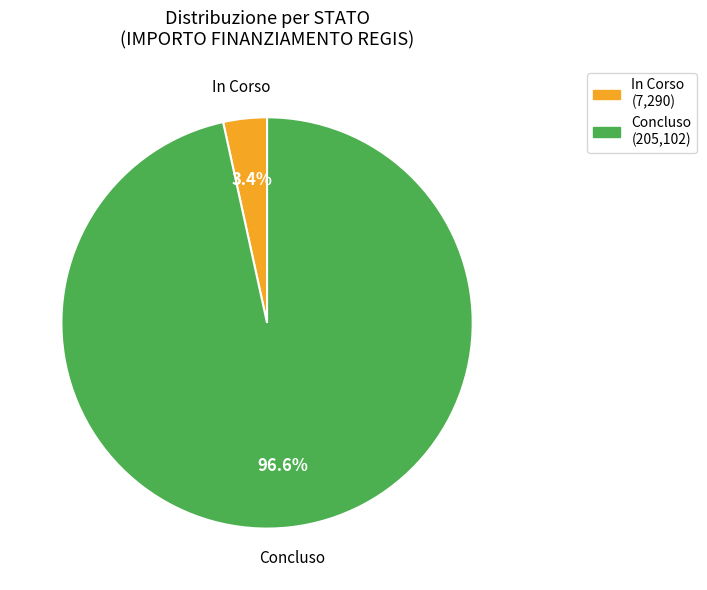

How many segments does this pie chart have?

2